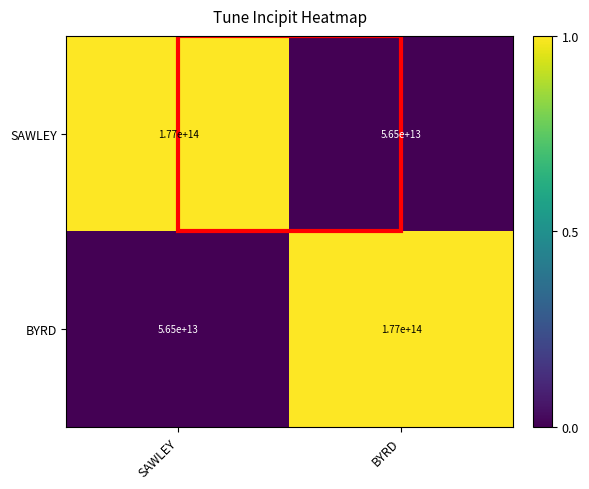

What is the difference between the maximum and minimum values in the SAWLEY series?

120500000000000